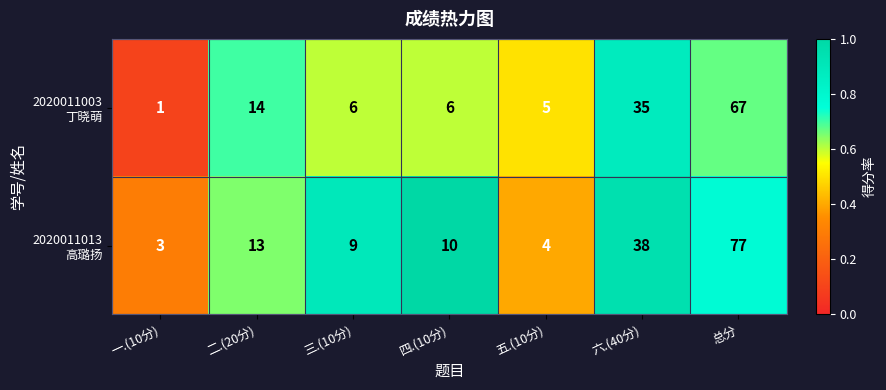

What is the total value across all series at 五.(10分)?

9